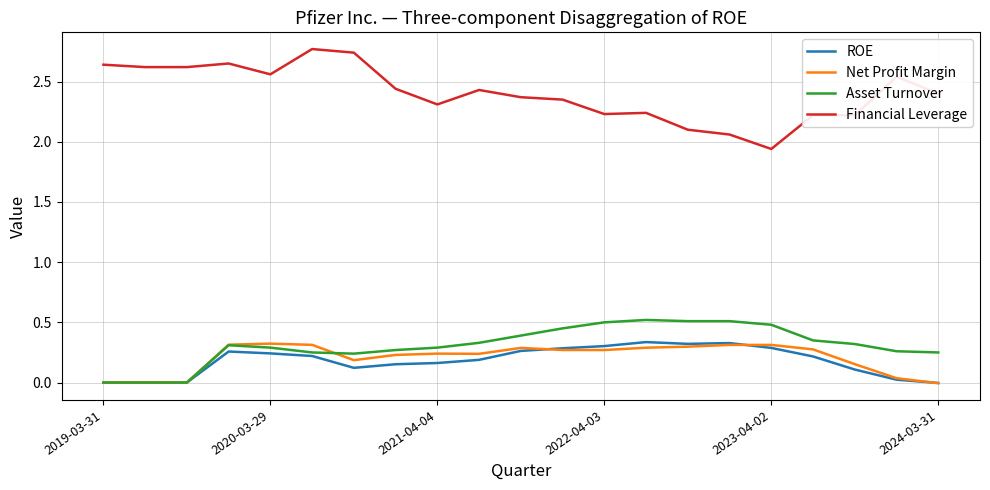

Which series has the largest total across all categories?

Financial Leverage